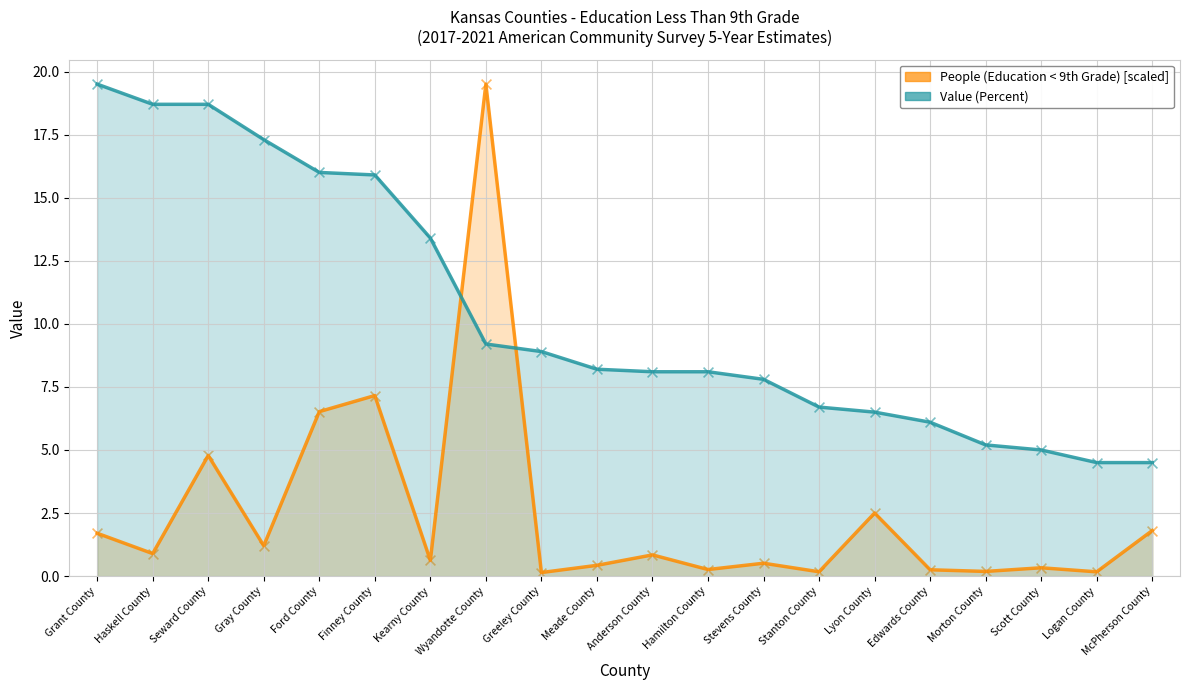

Which series reaches the minimum Y coordinate?

People (Education < 9th Grade) [scaled]